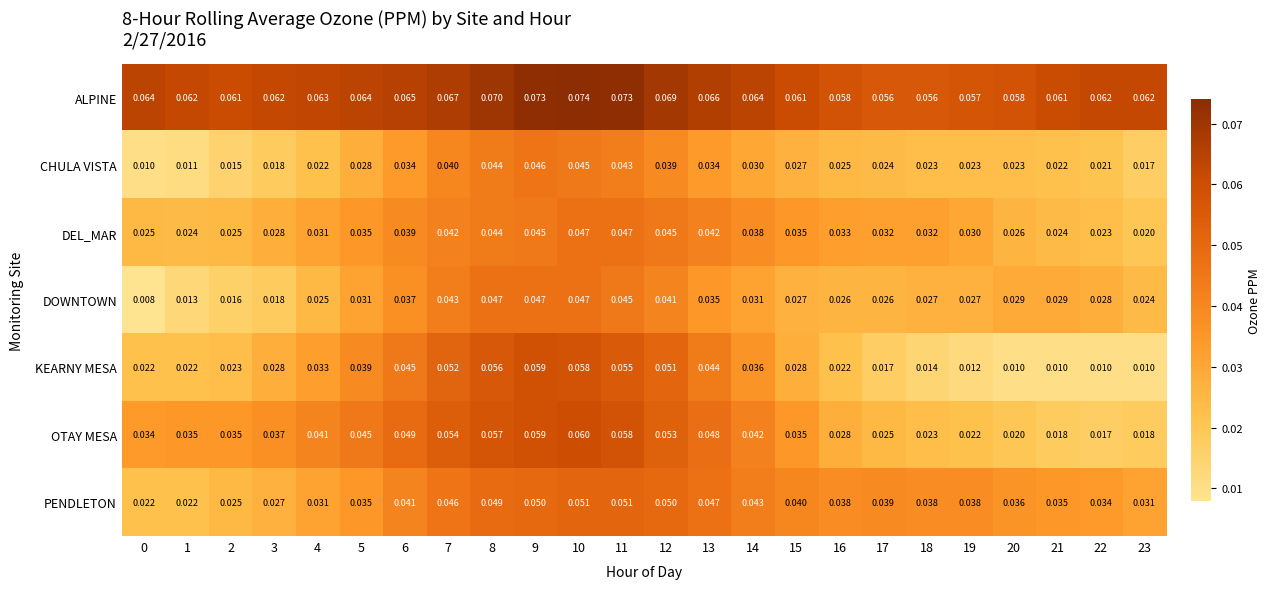

Which series has the largest range (max minus min)?

KEARNY MESA